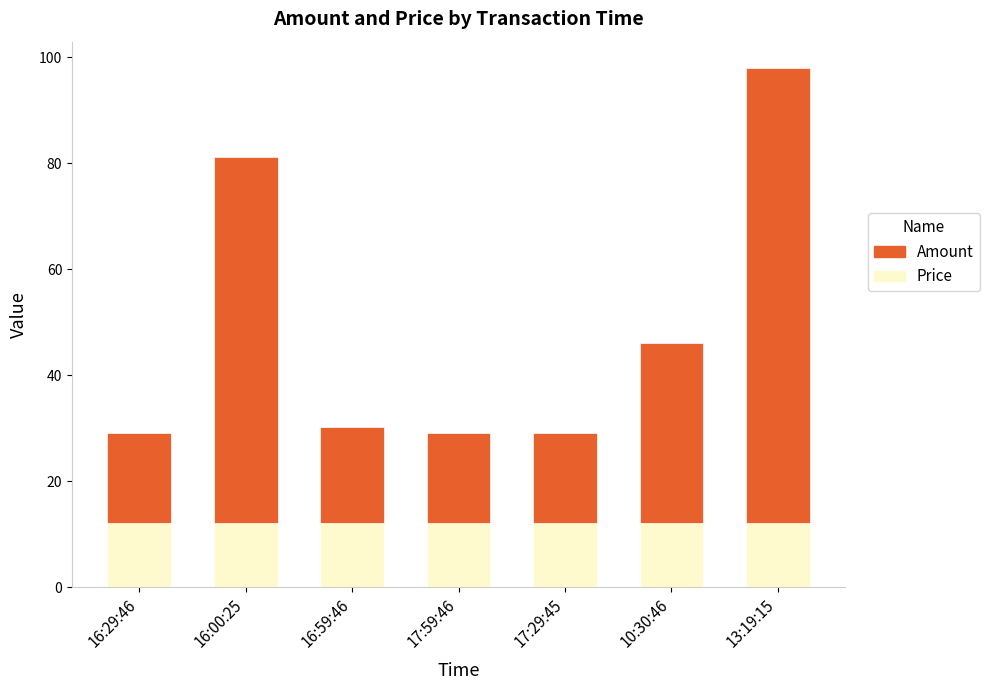

The Price series shows 17.3 at 16:00:25. True or false?

False